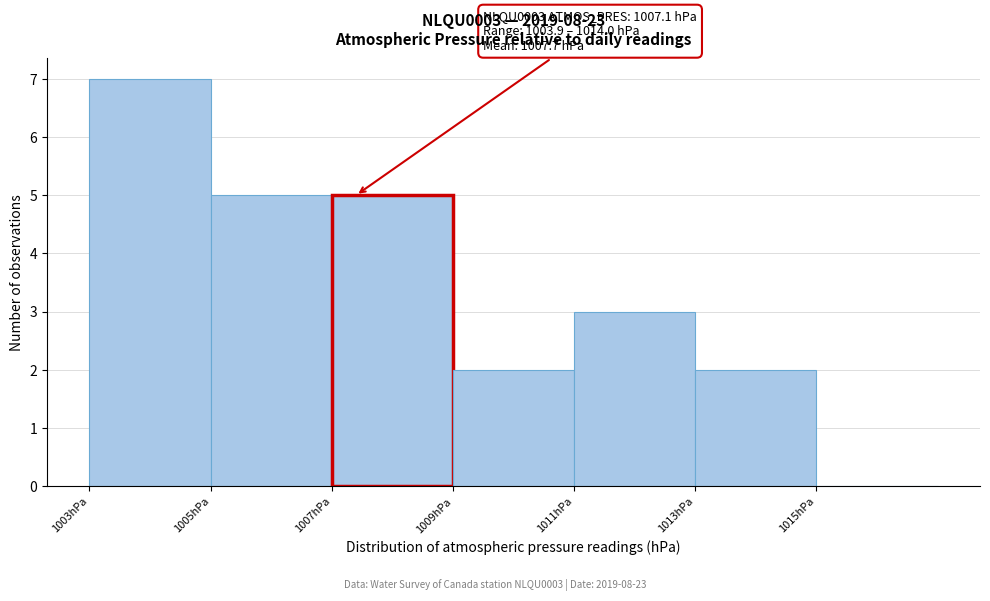

Which range on the x-axis has the tallest bar?

1003 to 1005